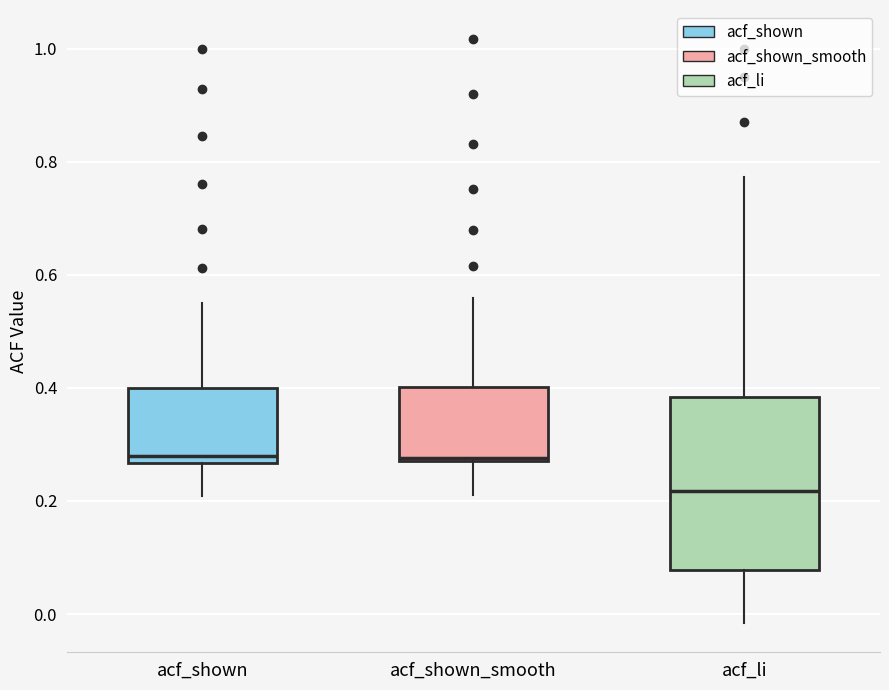

Reading left to right, transcribe this box plot: for each box, give where its median line is, the range the box spans, and where its two whiskers end, as read against the y-axis. The values are not printed on the chart, so give them approximately, as read against the axis.

acf_shown: median 0.28, box 0.26 to 0.40, whiskers 0.20 to 0.56
acf_shown_smooth: median 0.28, box 0.28 to 0.40, whiskers 0.22 to 0.56
acf_li: median 0.22, box 0.08 to 0.38, whiskers -0.02 to 0.78